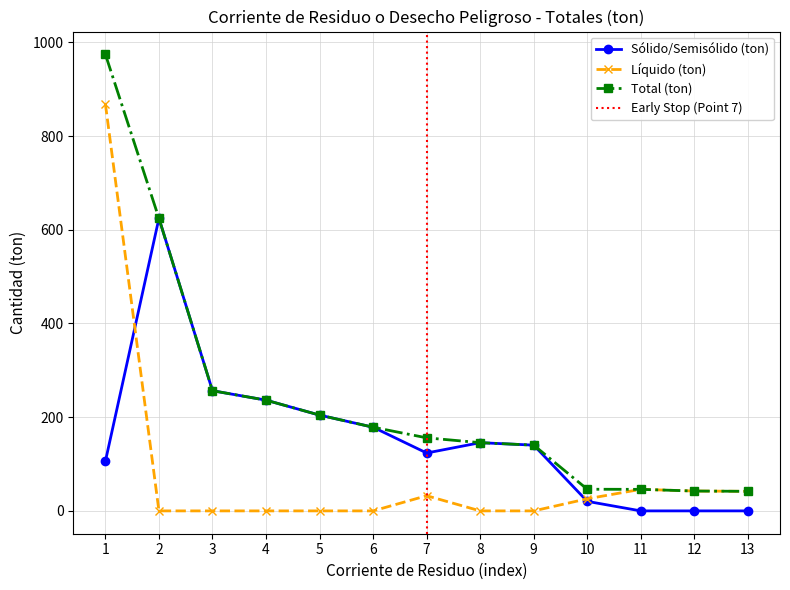

What are all the series names shown in the legend?

Sólido/Semisólido (ton), Líquido (ton), Total (ton)